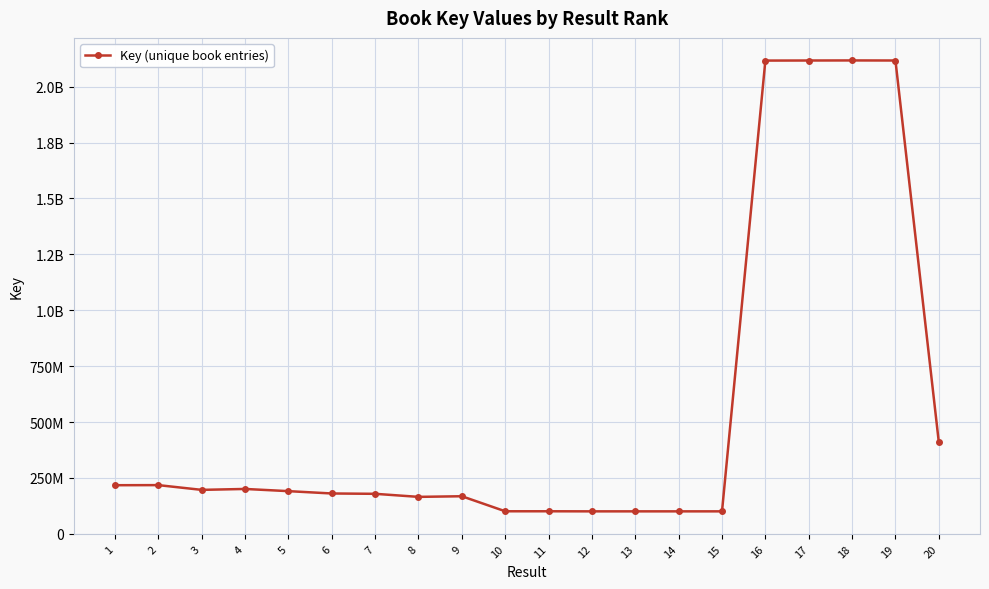

How many values are below 190830976?

10